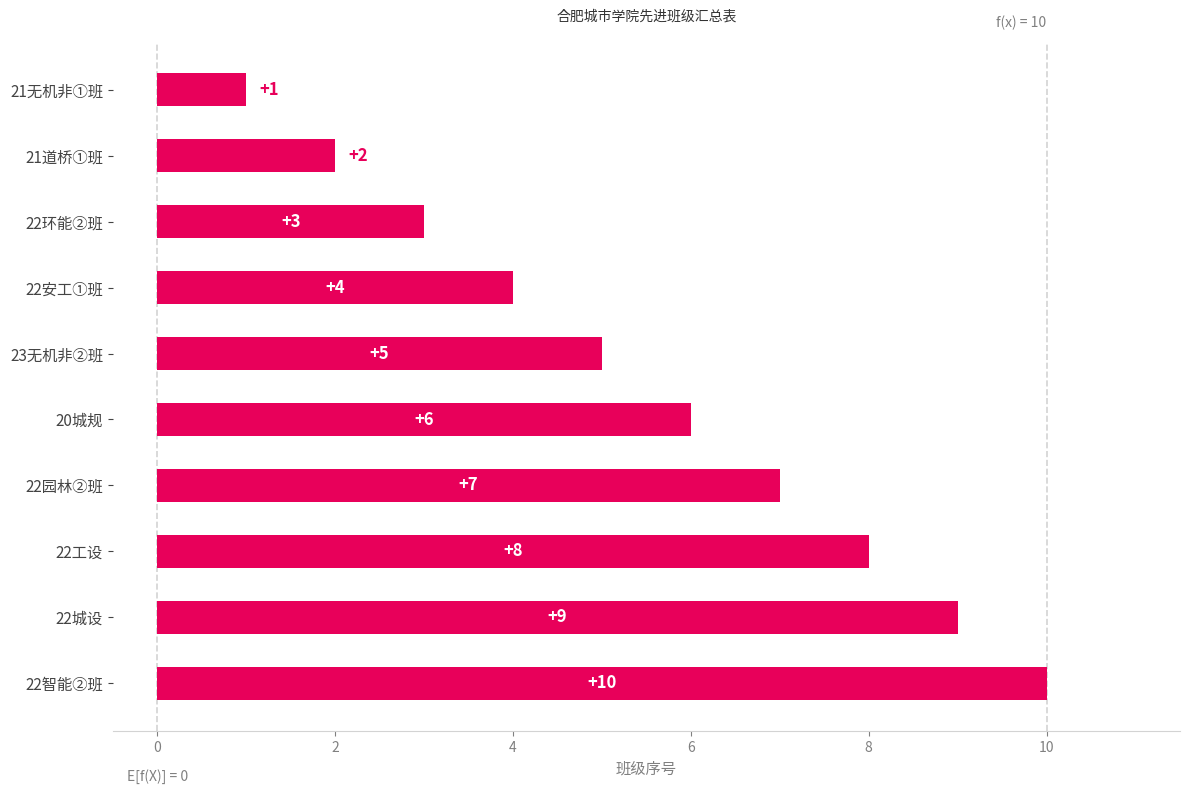

Does the chart contain any negative values?

No